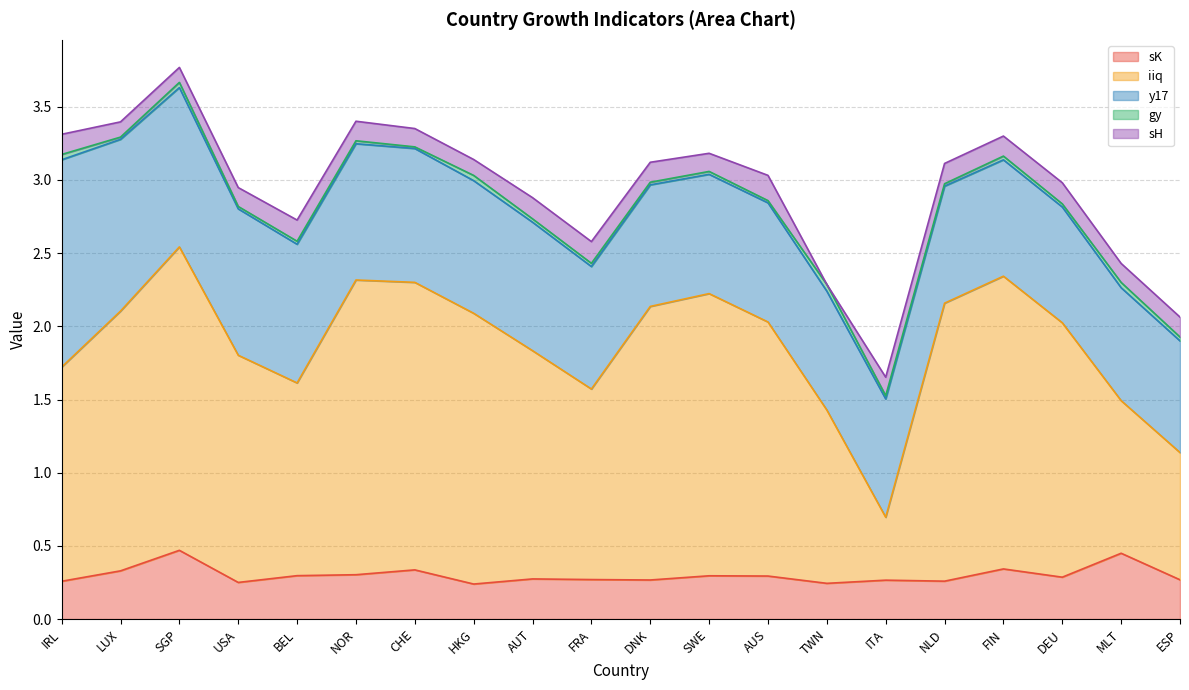

Reading right to left, list all the values displayed in this chart.

sK: 0.3	0.4	0.3	0.3	0.3	0.3	0.2	0.3	0.3	0.3	0.3	0.3	0.2	0.3	0.3	0.3	0.3	0.5	0.3	0.3
iiq: 0.9	1.0	1.7	2.0	1.9	0.4	1.2	1.7	1.9	1.9	1.3	1.6	1.8	2.0	2.0	1.3	1.6	2.1	1.8	1.5
y17: 0.8	0.8	0.8	0.8	0.8	0.8	0.8	0.8	0.8	0.8	0.8	0.9	0.9	0.9	0.9	0.9	1.0	1.1	1.2	1.4
gy: 0.0	0.0	0.0	0.0	0.0	0.0	0.0	0.0	0.0	0.0	0.0	0.0	0.0	0.0	0.0	0.0	0.0	0.0	0.0	0.0
sH: 0.1	0.1	0.1	0.1	0.1	0.1	0.0	0.2	0.1	0.1	0.1	0.1	0.1	0.1	0.1	0.1	0.1	0.1	0.1	0.1